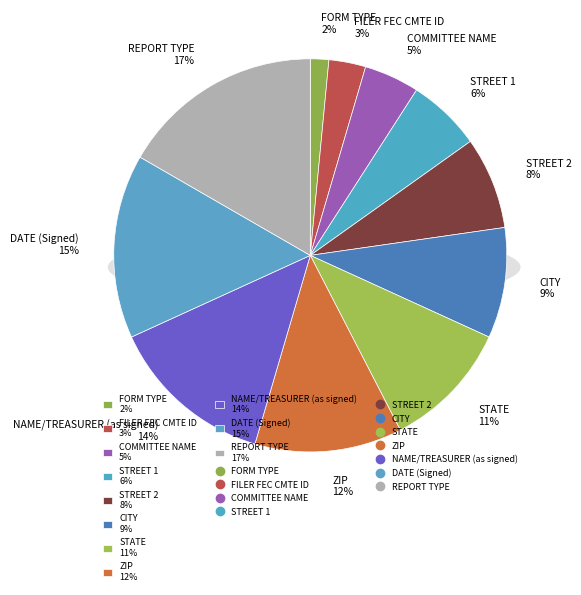

How much of the chart is everything except ZIP?

87.9%